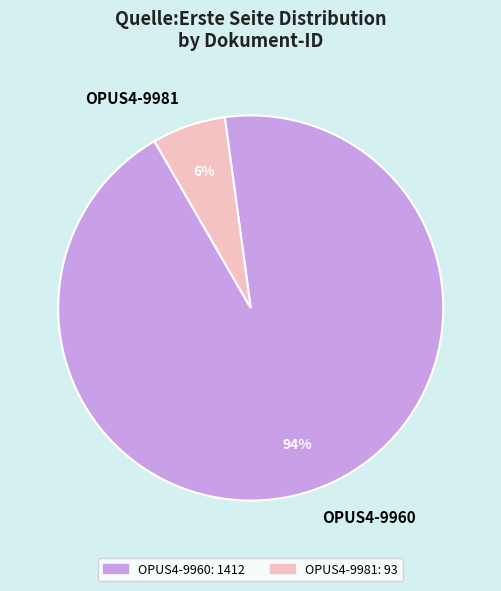

To the nearest percent, what is the average slice percentage?

50%